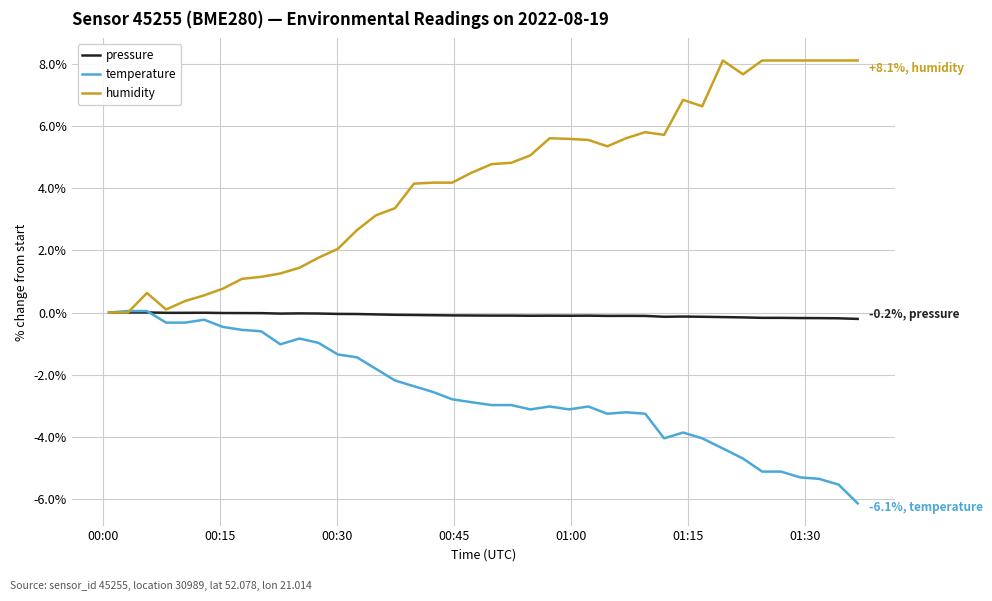

What is the greatest value displayed?

8.1